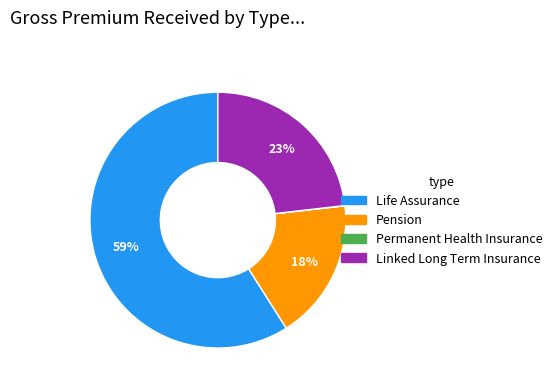

What is the ratio of the value at Pension to the value at Life Assurance?

0.3